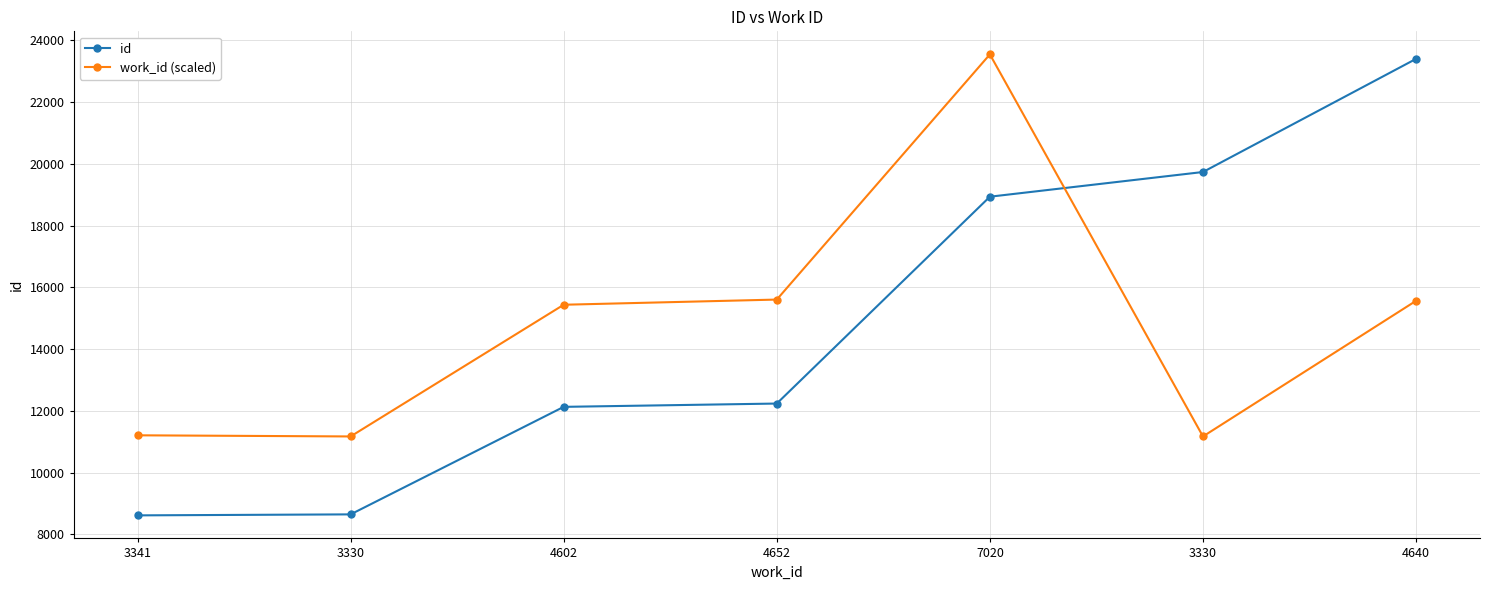

True or false: id has a value of 18934.0 at 7020.

True